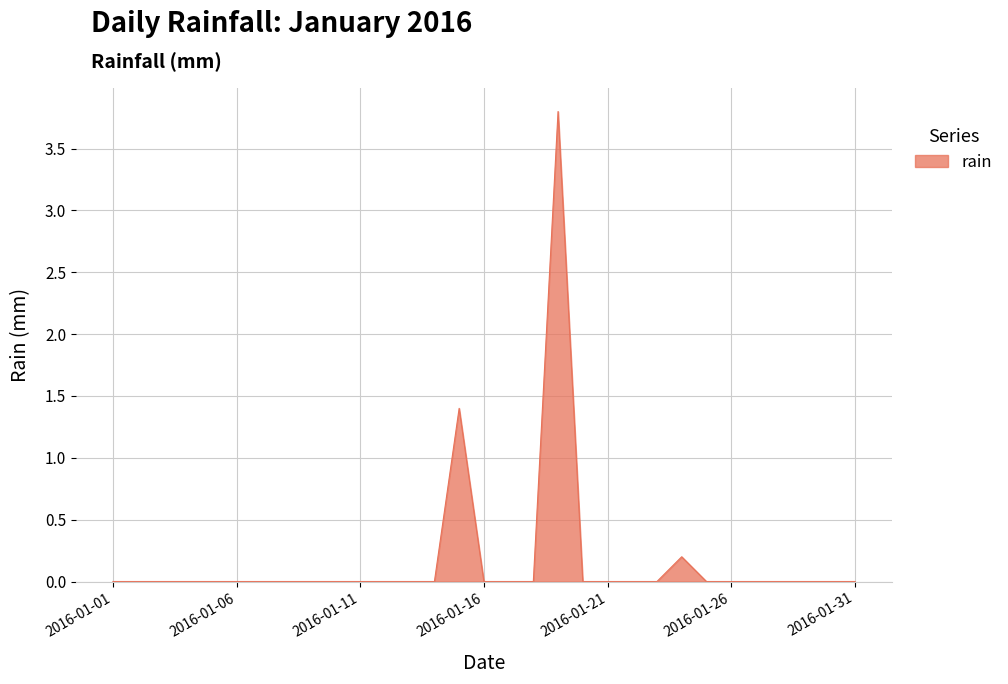

What is the difference between the maximum and minimum values?

3.8